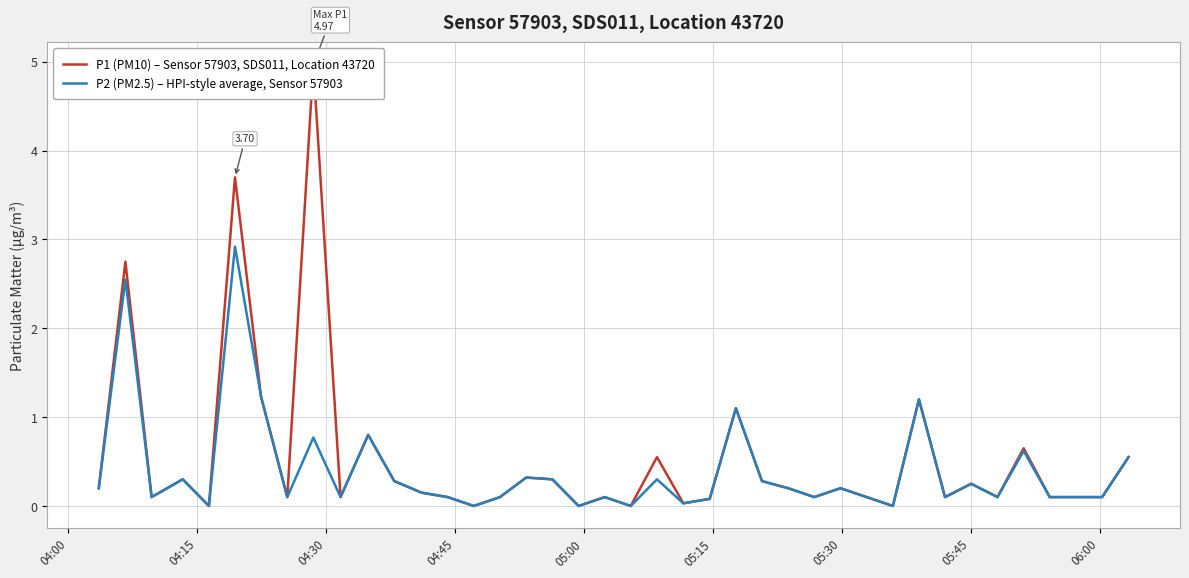

What is the highest value of the P2 (PM2.5) – HPI-style average, Sensor 57903 series?

2.9